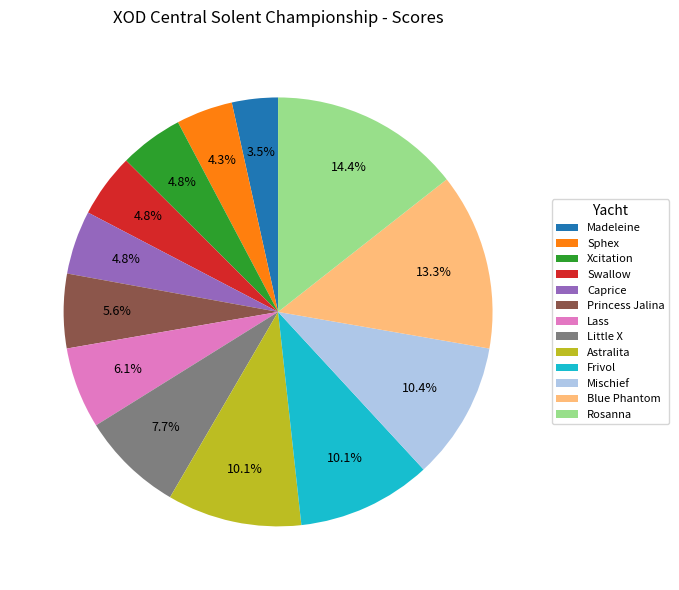

Which slice is the smallest?

Madeleine